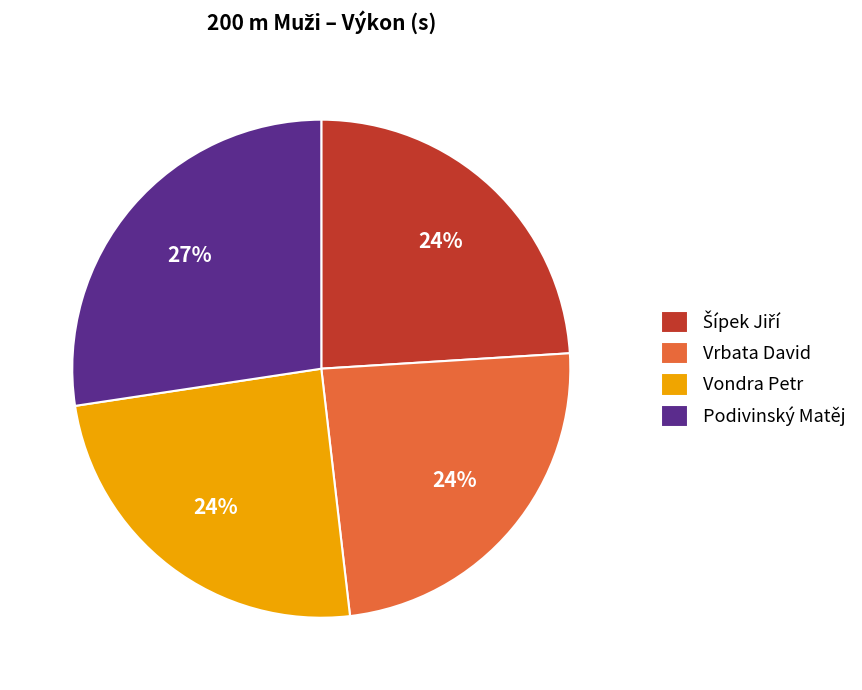

How many segments does this pie chart have?

4